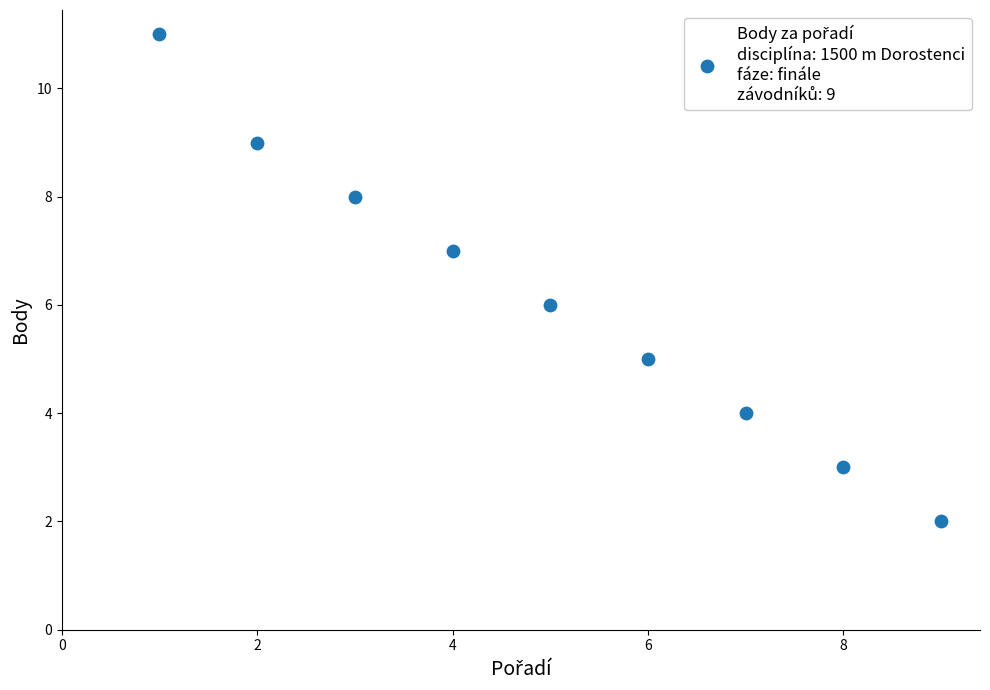

What is the average X value?

5